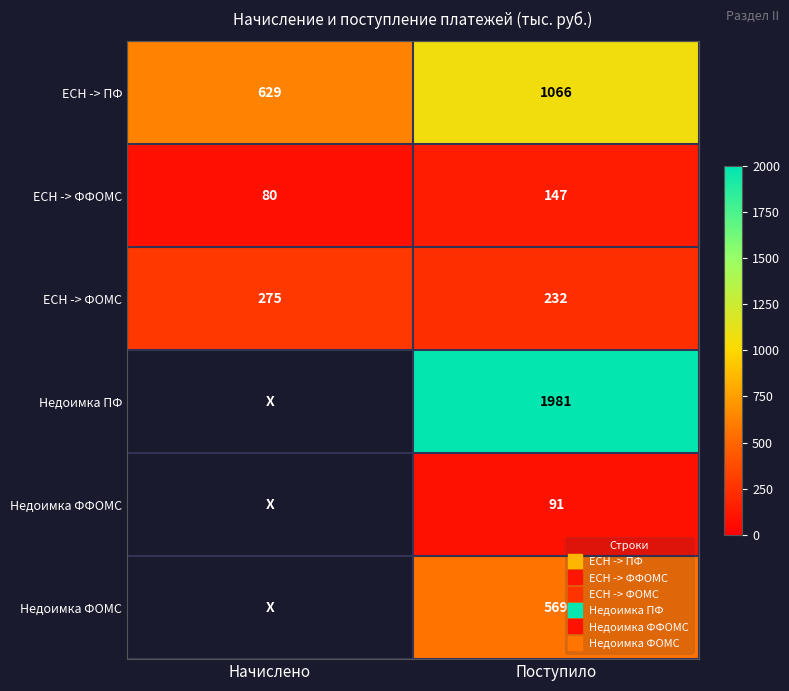

What is the difference between the maximum and minimum values in the ЕСН -> ФОМС series?

43.0